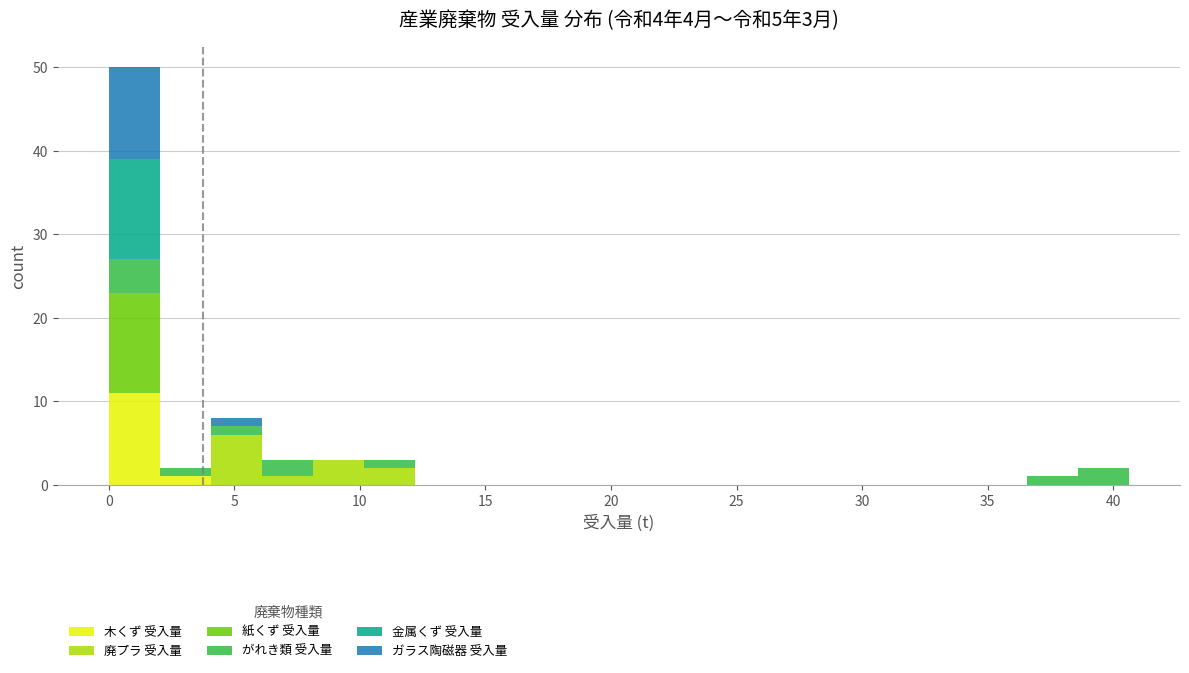

Which range on the x-axis has the tallest stacked bar (by total height)?

0.0 to 2.0